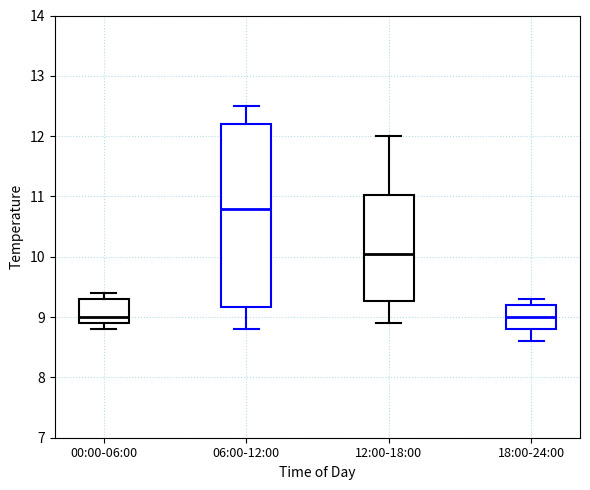

Reading left to right, transcribe this box plot: for each box, give where its median line is, the range the box spans, and where its two whiskers end, as read against the y-axis. The values are not printed on the chart, so give them approximately, as read against the axis.

00:00-06:00: median 9.0, box 8.9 to 9.3, whiskers 8.8 to 9.4
06:00-12:00: median 10.8, box 9.2 to 12.2, whiskers 8.8 to 12.5
12:00-18:00: median 10.1, box 9.3 to 11.0, whiskers 8.9 to 12.0
18:00-24:00: median 9.0, box 8.8 to 9.2, whiskers 8.6 to 9.3